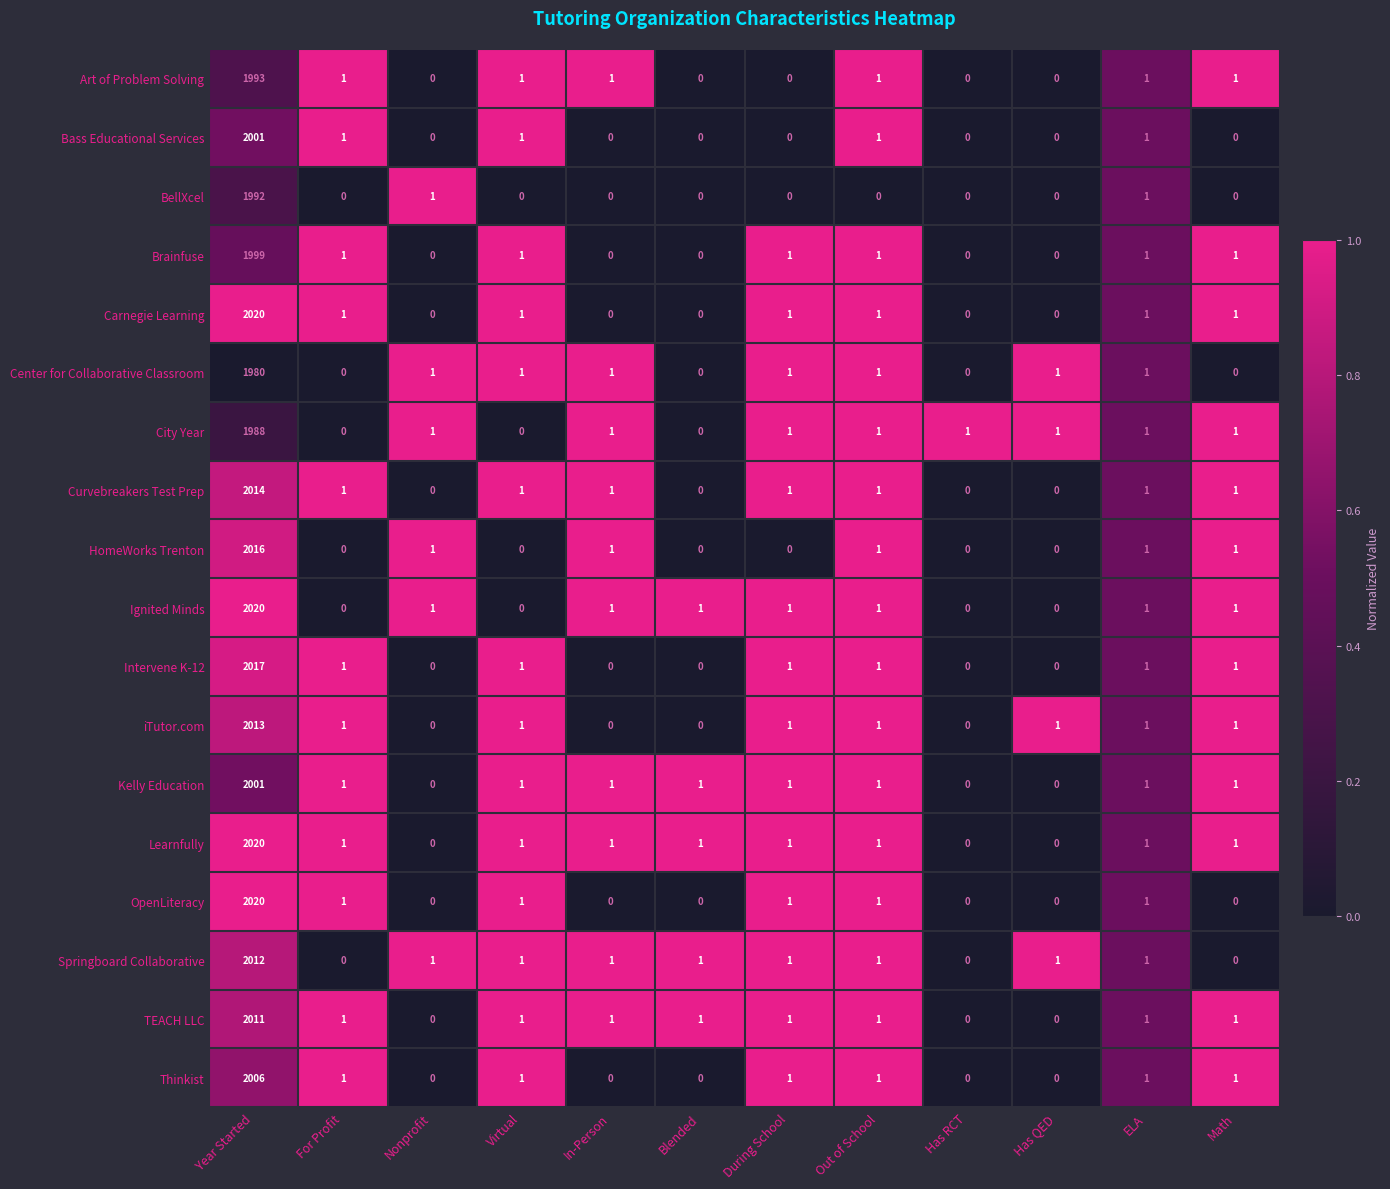

What is the greatest value displayed?

2020